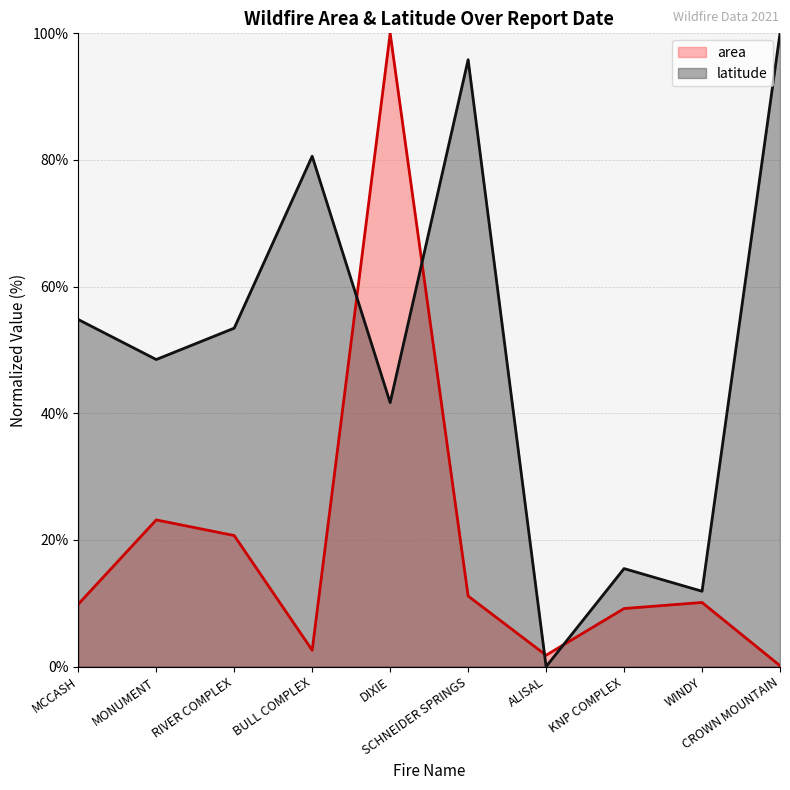

List the series in order of their peak value, lowest first.

area, latitude